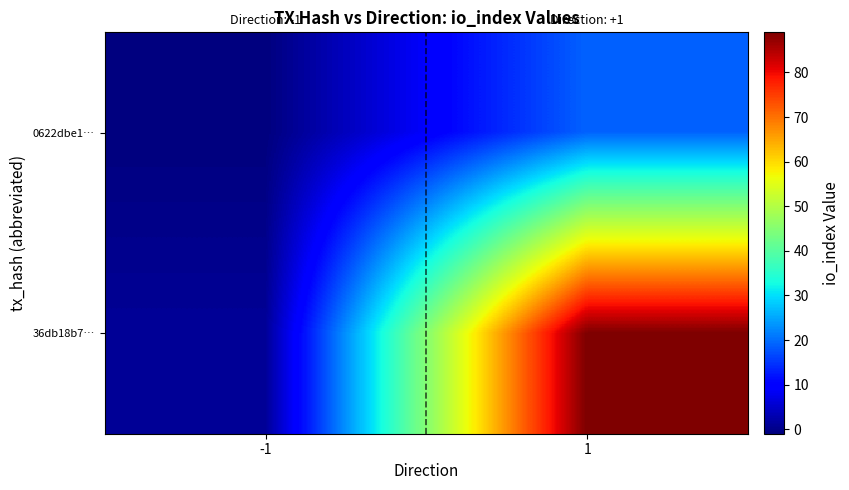

Between -1 and 1, which is larger?

1